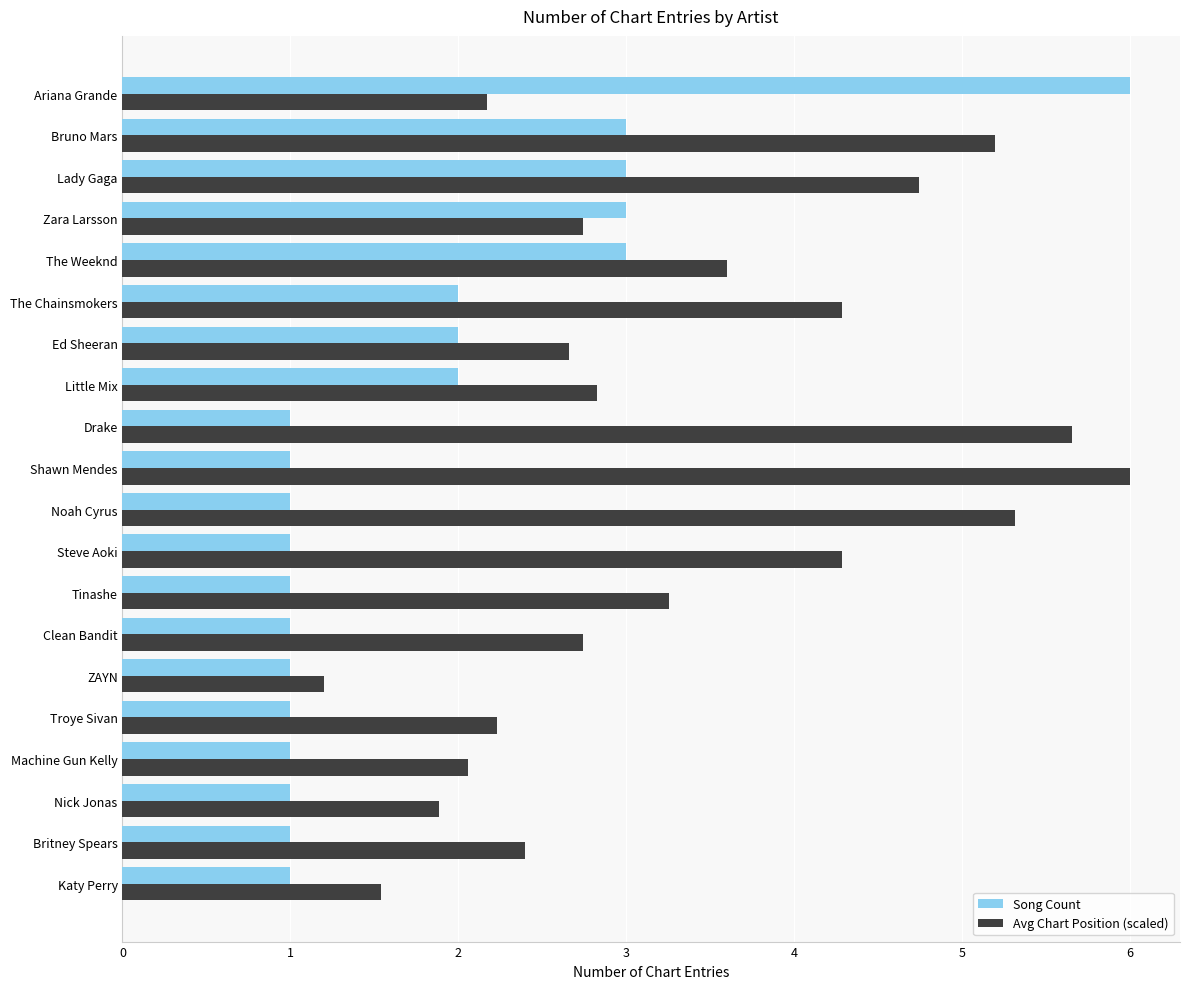

Rank the series at Troye Sivan from highest to lowest value.

Avg Chart Position (scaled), Song Count